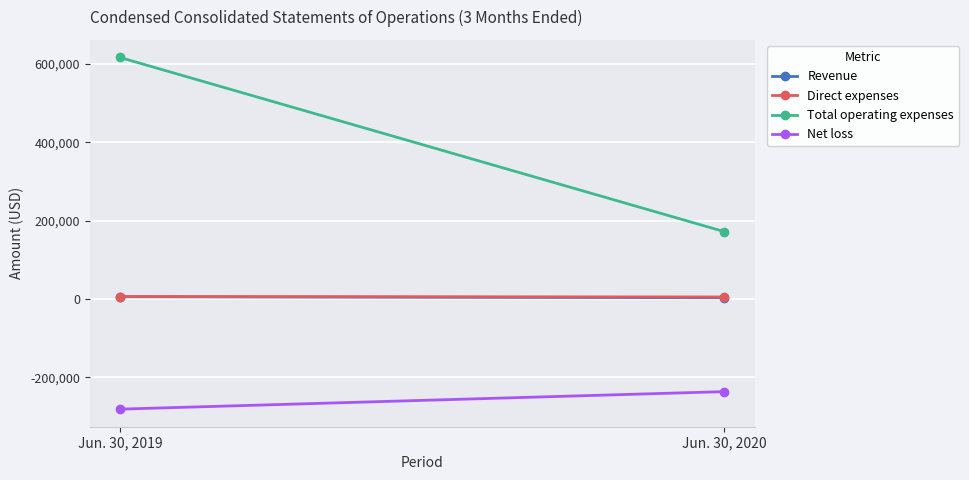

What is the difference between the Direct expenses values at Jun. 30, 2019 and Jun. 30, 2020?

1011